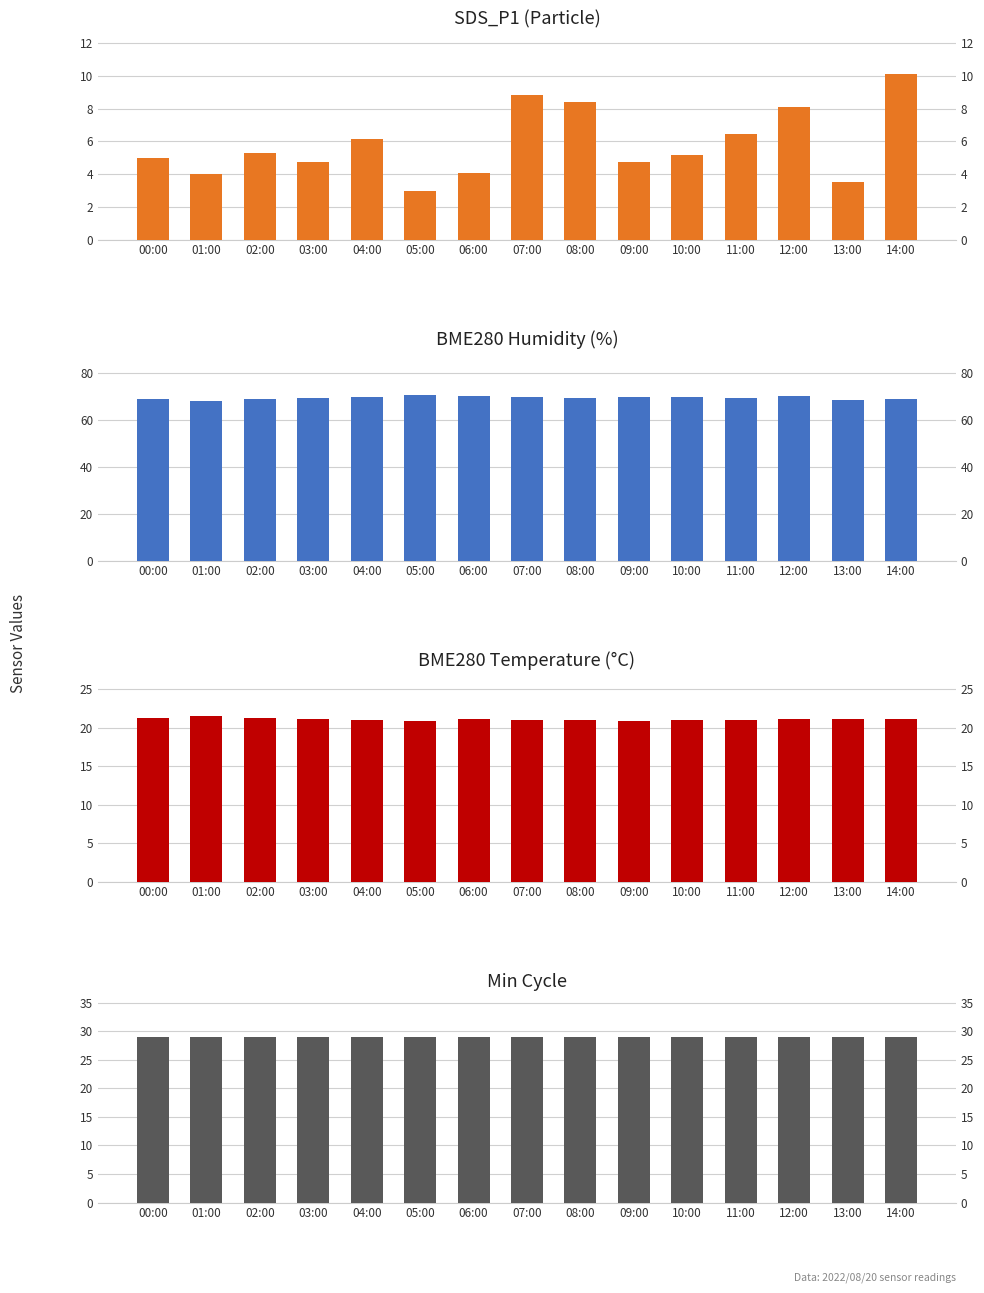

What is the sum of the Min_cycle values at 07:00 and 08:00?

58.0